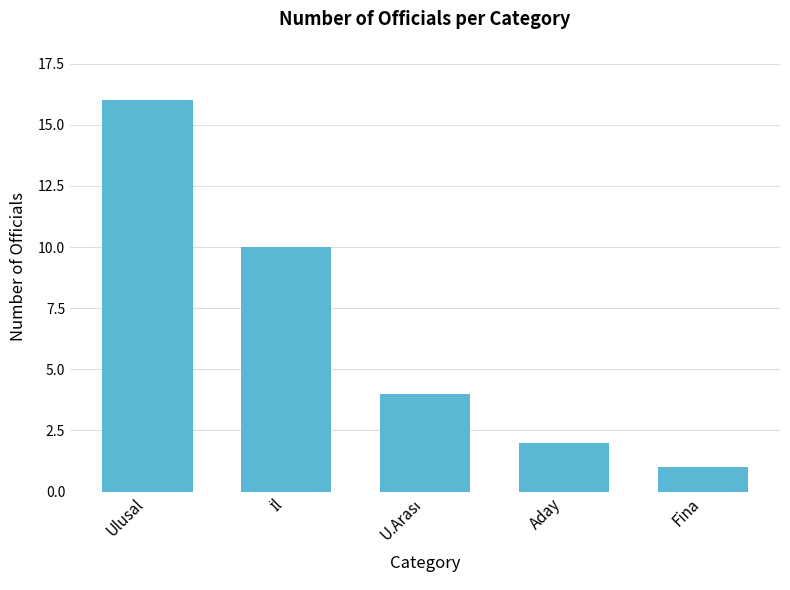

Is it true that the value at Ulusal is 29?

False